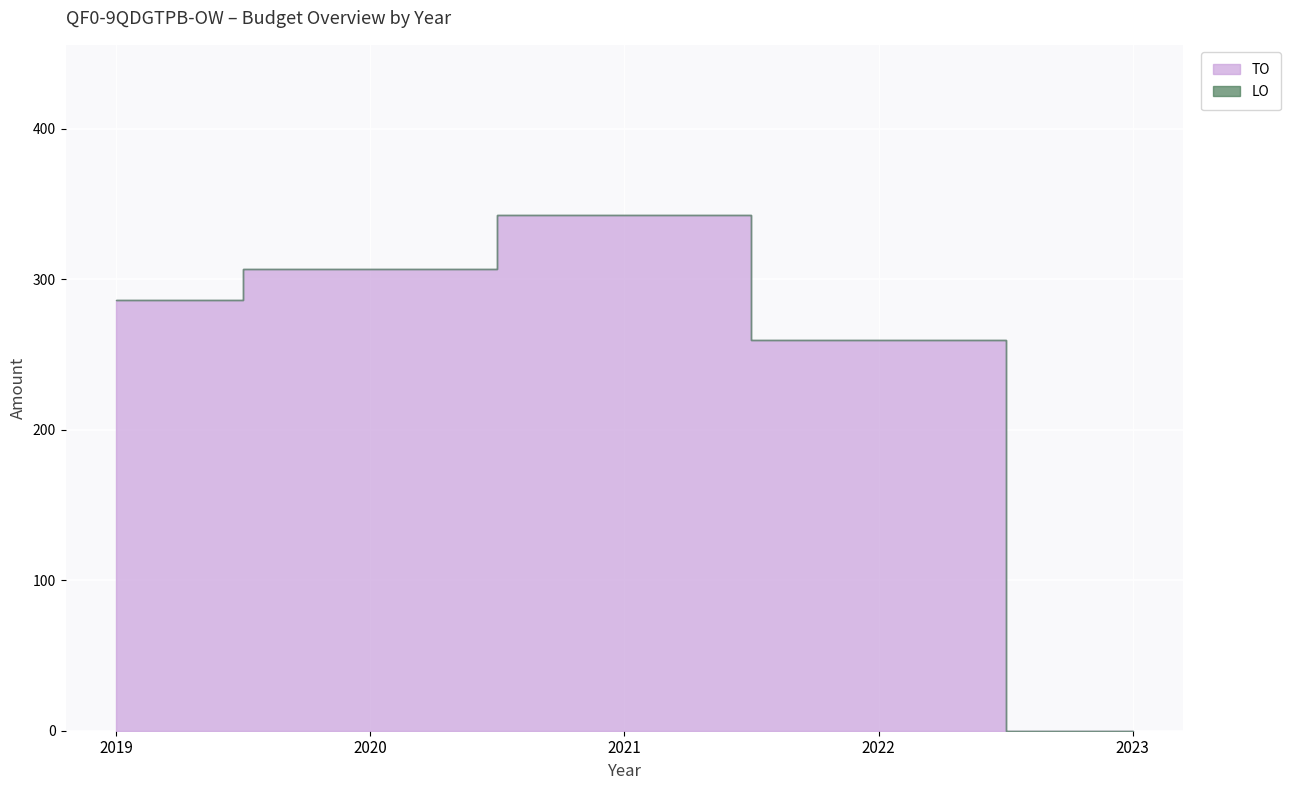

Reading left to right, what are all the values shown in this chart?

2019=286	2020=307	2021=343	2022=260	2023=0